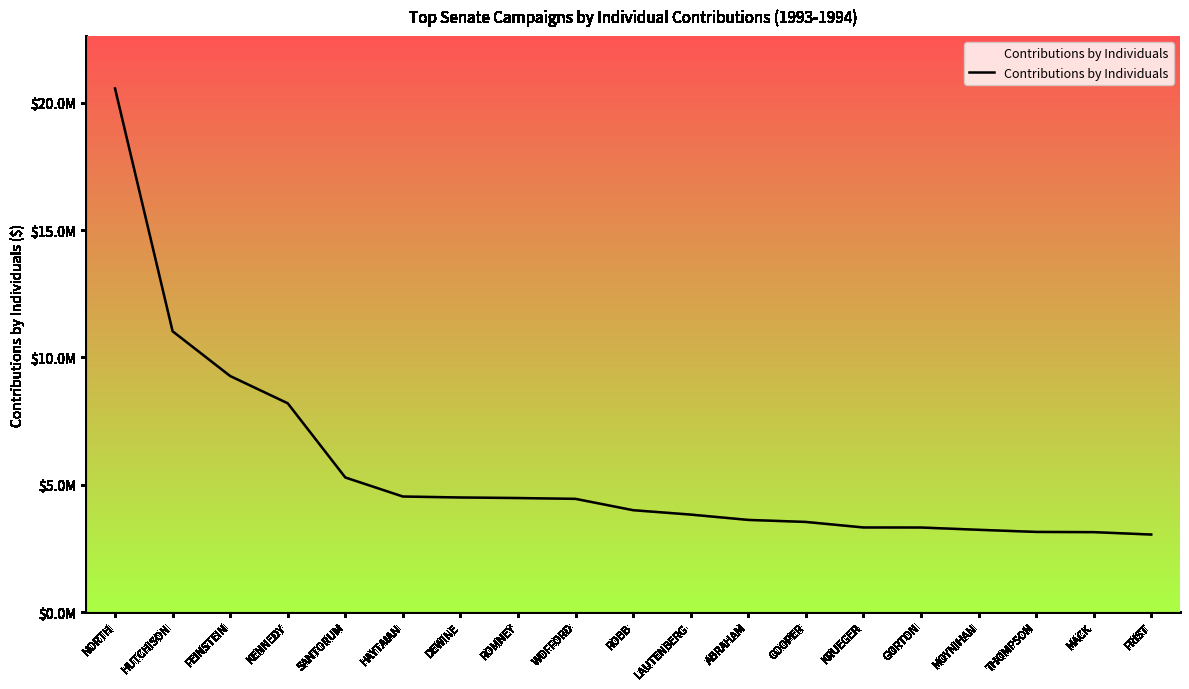

Rank the categories by value from highest to lowest.

NORTH, HUTCHISON, FEINSTEIN, KENNEDY, SANTORUM, HAYTAIAN, DEWINE, ROMNEY, WOFFORD, ROBB, LAUTENBERG, ABRAHAM, COOPER, KRUEGER, GORTON, MOYNIHAN, THOMPSON, MACK, FRIST